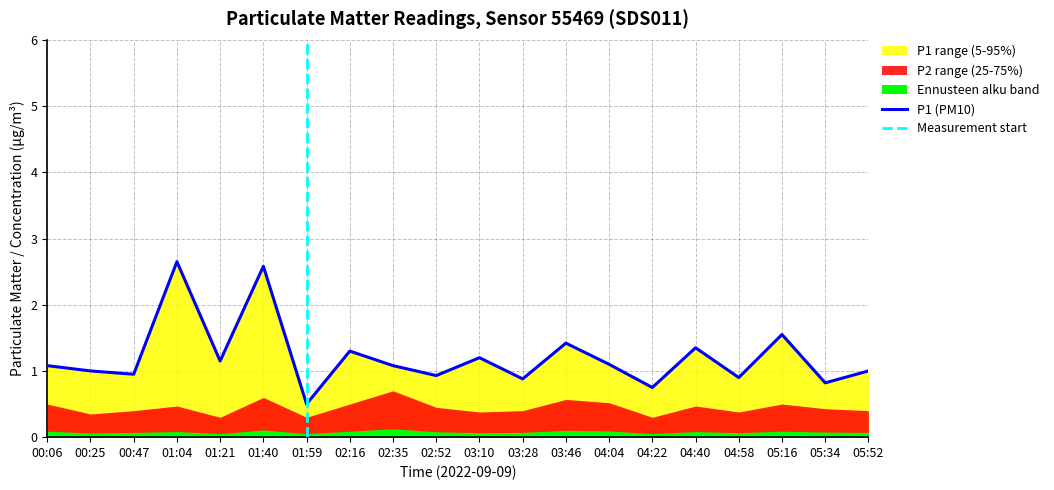

Where does the data first go above 1?

00:06